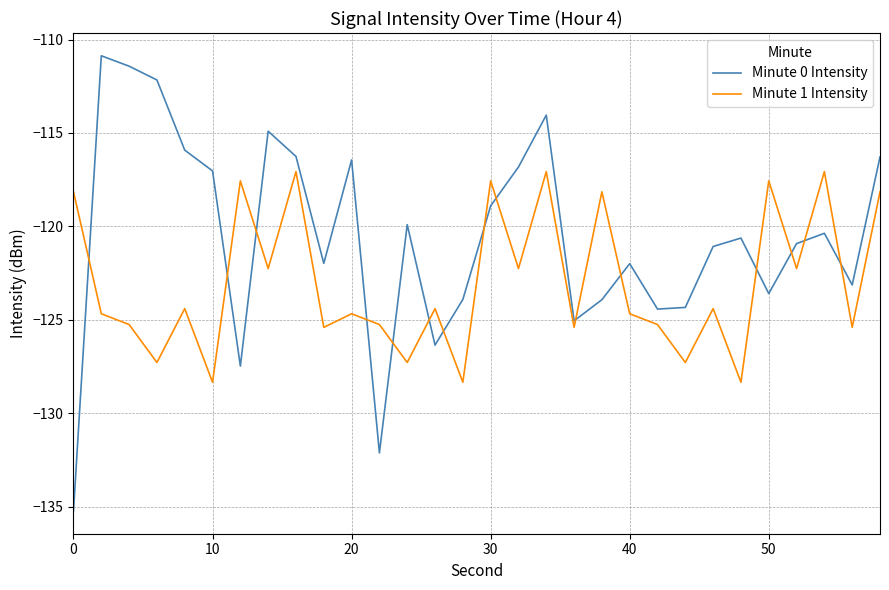

How many times do Minute 1 Intensity and Minute 0 Intensity cross each other?

15